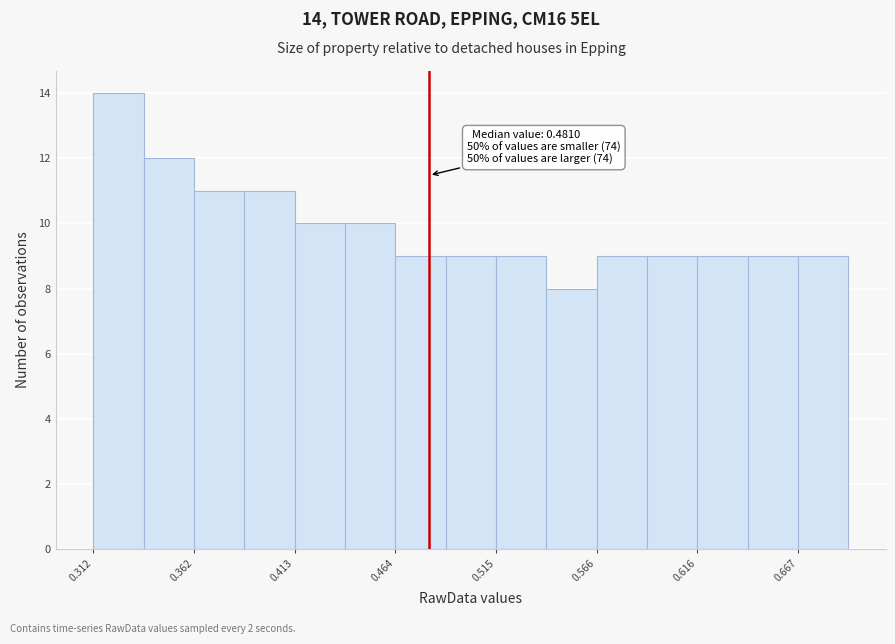

Around what value on the x-axis is the tallest bar? Give the approximate position of its centre, as read against the axis.

0.32